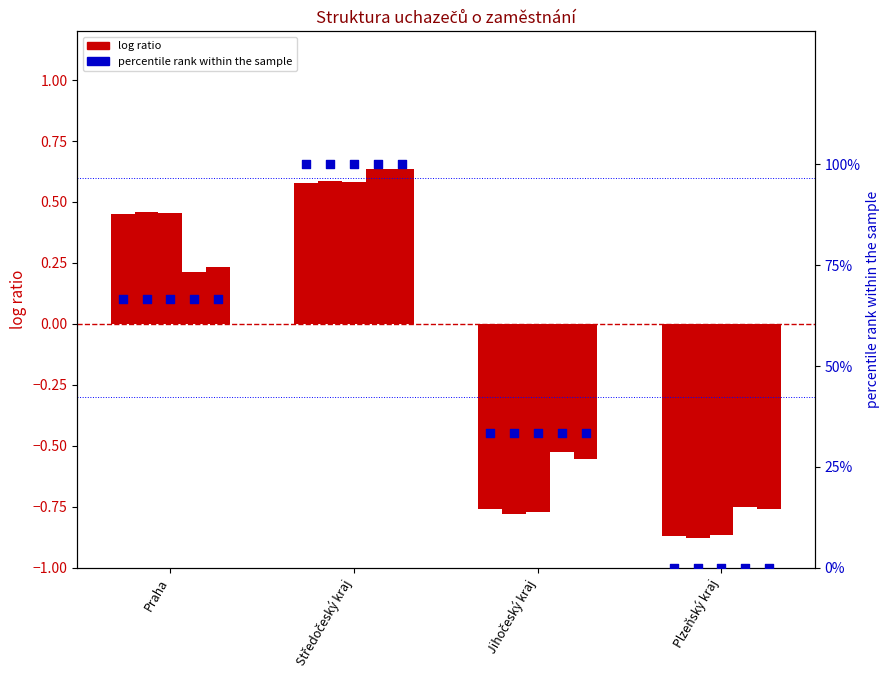

Approximately how many times larger is the value at Praha compared to Středočeský kraj?

0.7